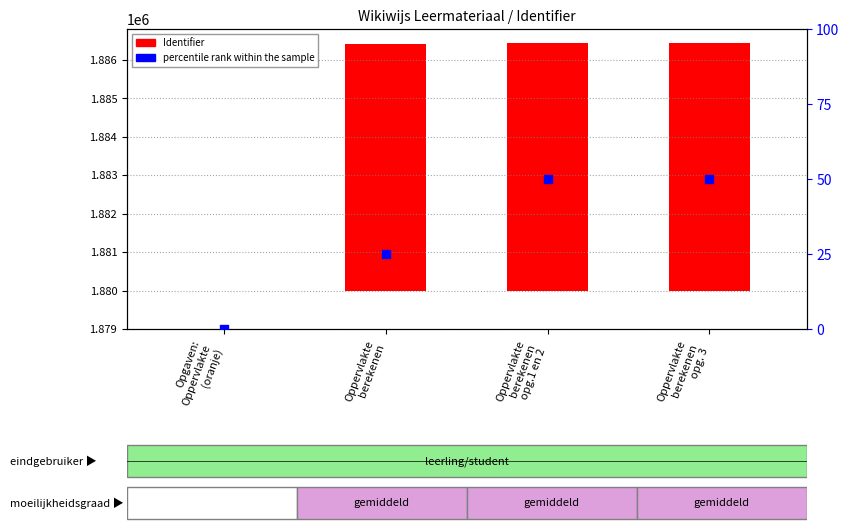

Which series contains the highest Y value?

Identifier